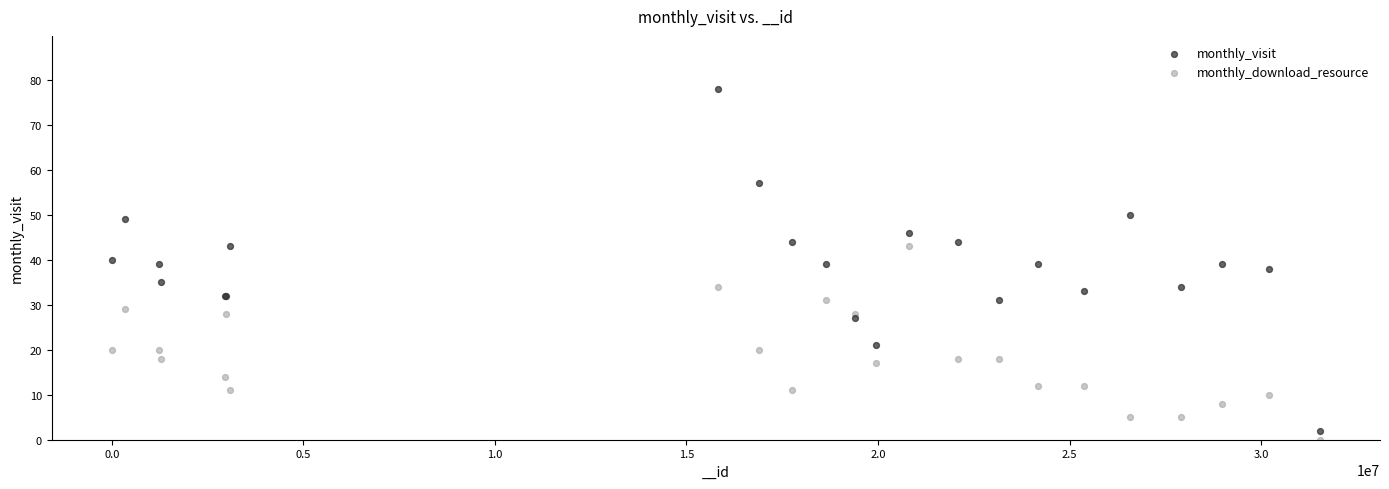

Which series reaches the maximum Y coordinate?

monthly_visit